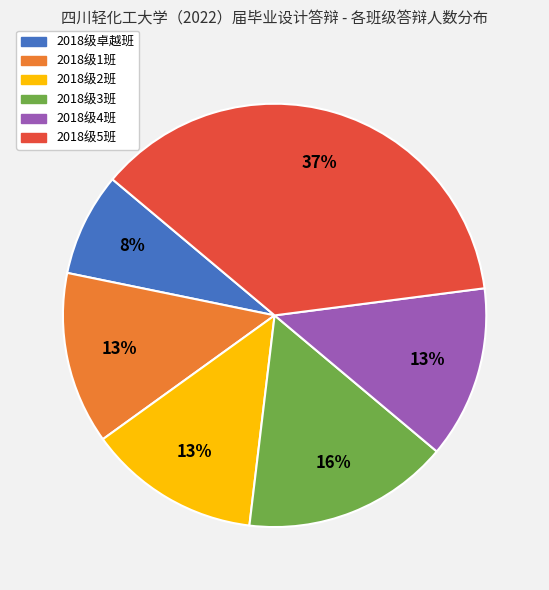

The 2018级卓越班 slice represents 8% of the pie. True or false?

True